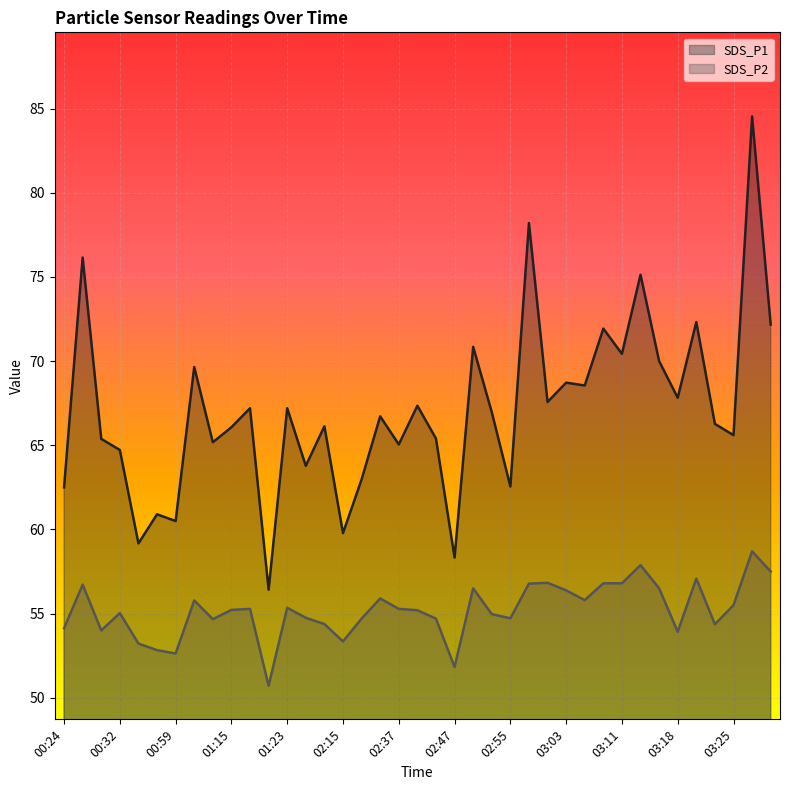

Between 00:26 and 02:43, which is larger?

00:26